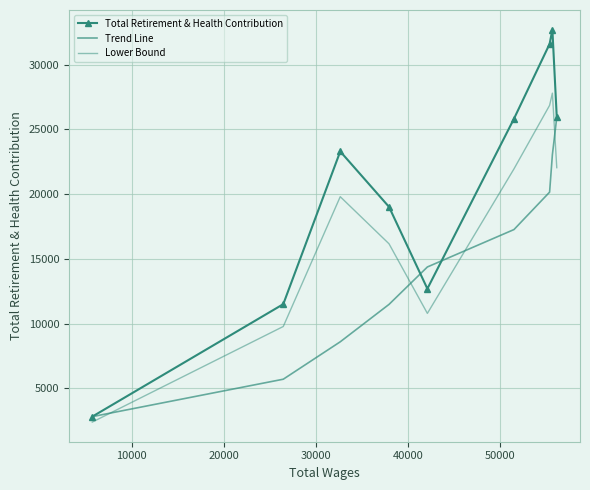

How many categories are shown in the chart?

9